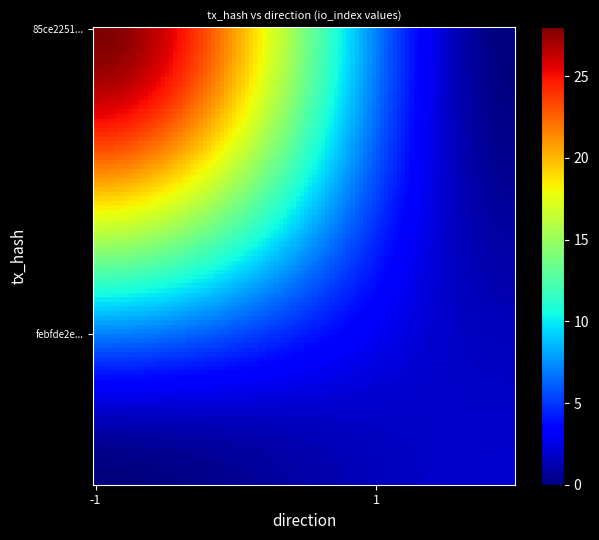

Reading right to left, list all the values displayed in this chart.

85ce2251a397fda53265f832c08db0595fc168f: 28	-1
febfde2e5dbb95b971d41da4410c875c6aac7f1: 2	1